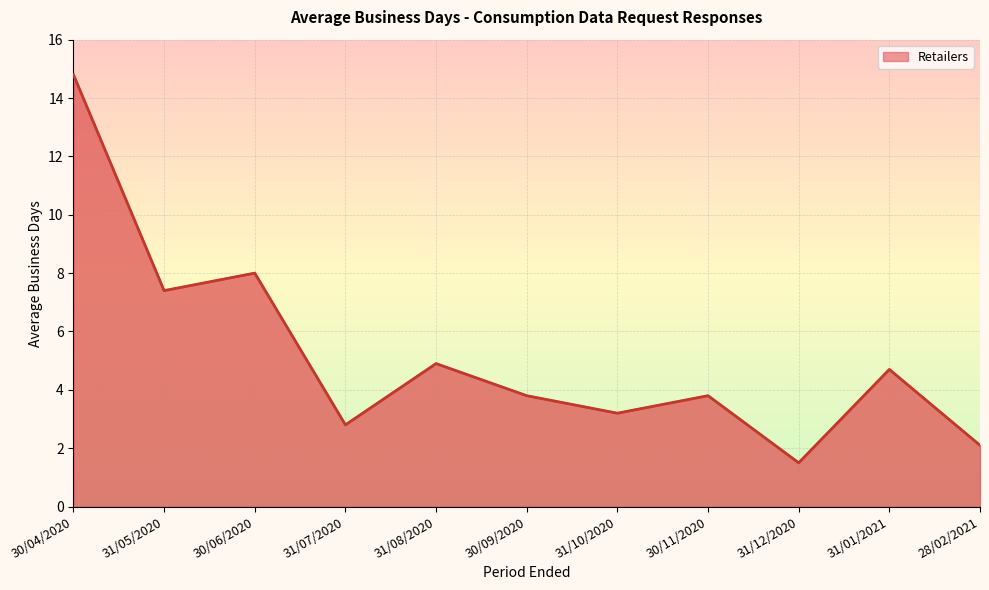

Where does the data first go above 3?

30/04/2020